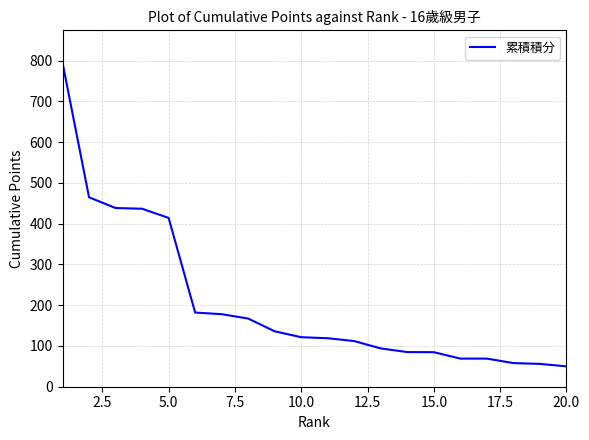

What is the difference between the maximum and minimum values?

745.0